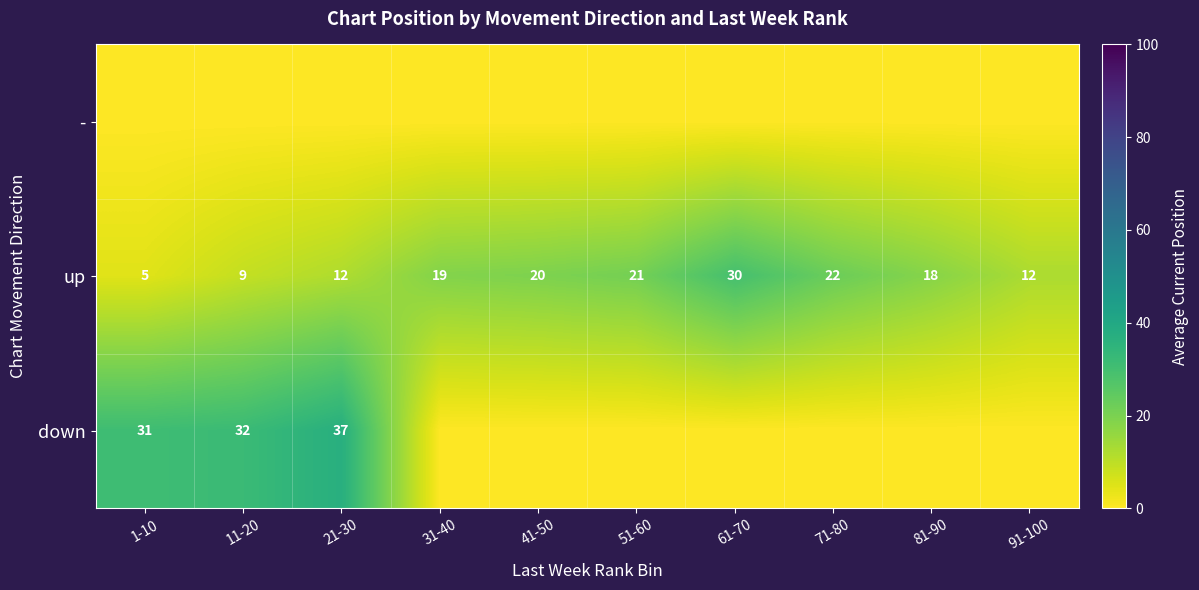

What is the sum of all up values?

168